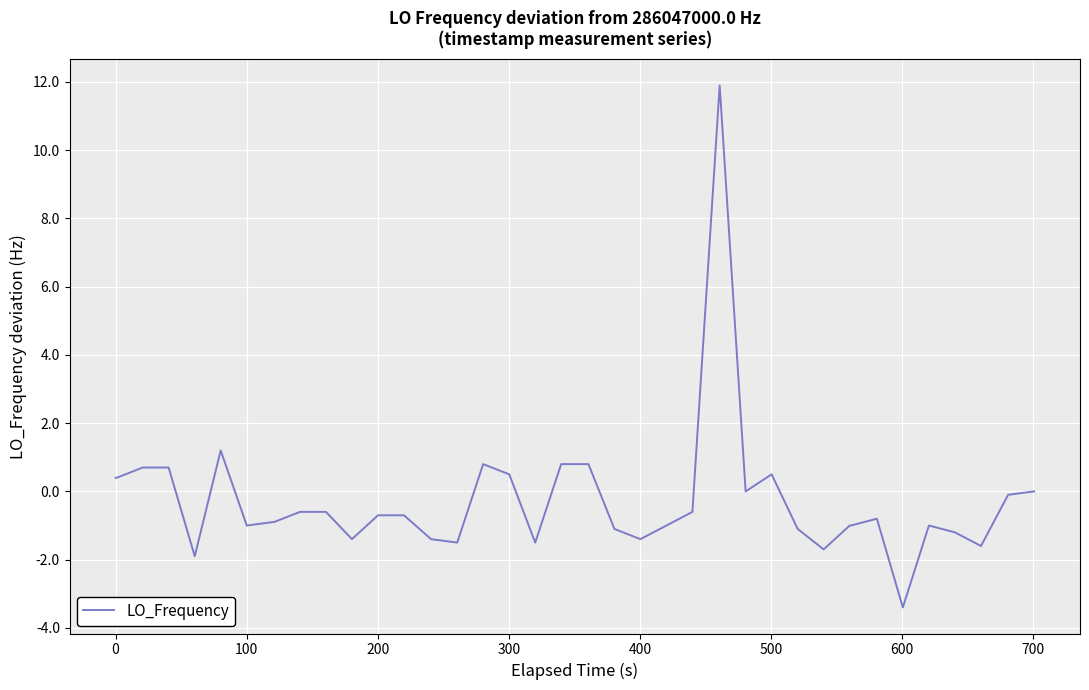

What is the greatest value displayed?

11.9